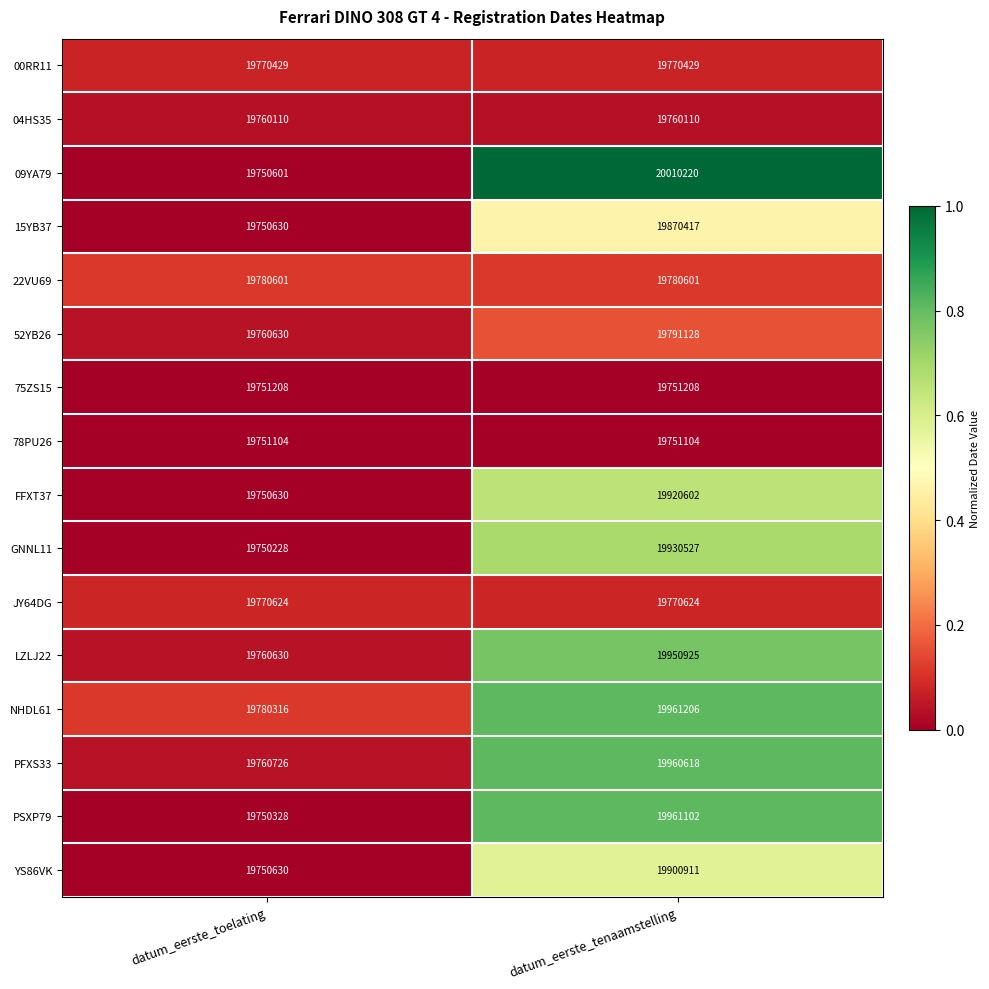

At which category is the sum across all series the highest?

datum_eerste_tenaamstelling